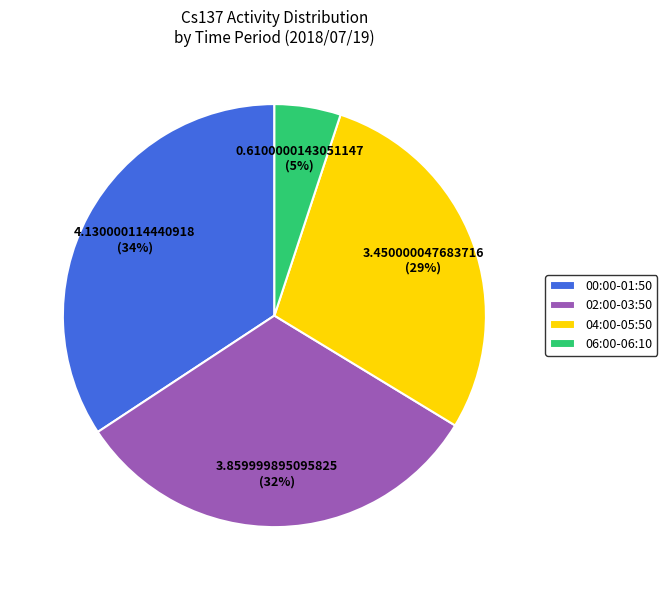

What percentage is the 00:00-01:50 slice, to the nearest percent?

34%